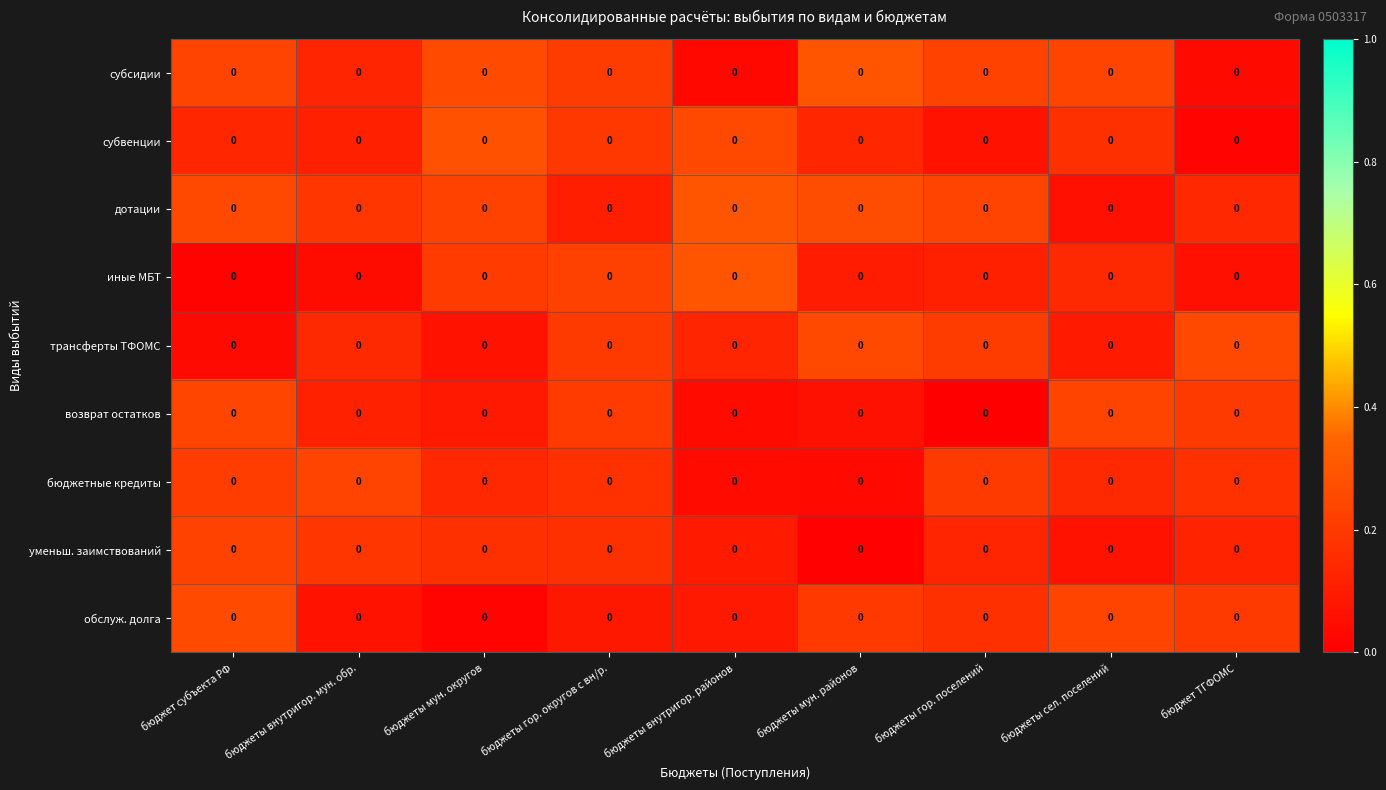

What is the approximate value of субсидии at бюджеты мун. районов?

0.3